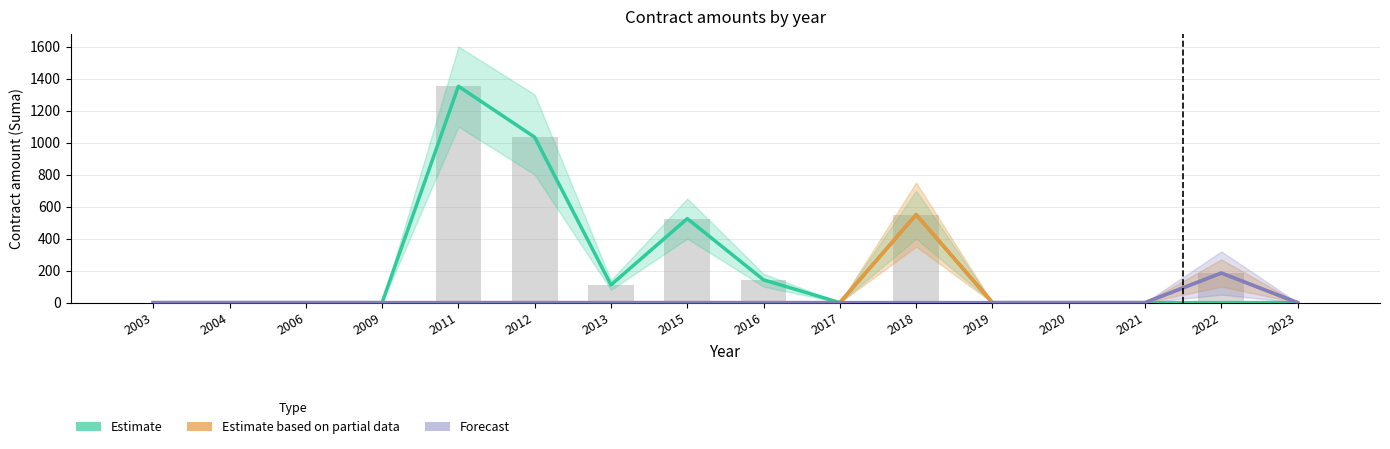

How many positive values does the Estimate based on partial data series have?

2